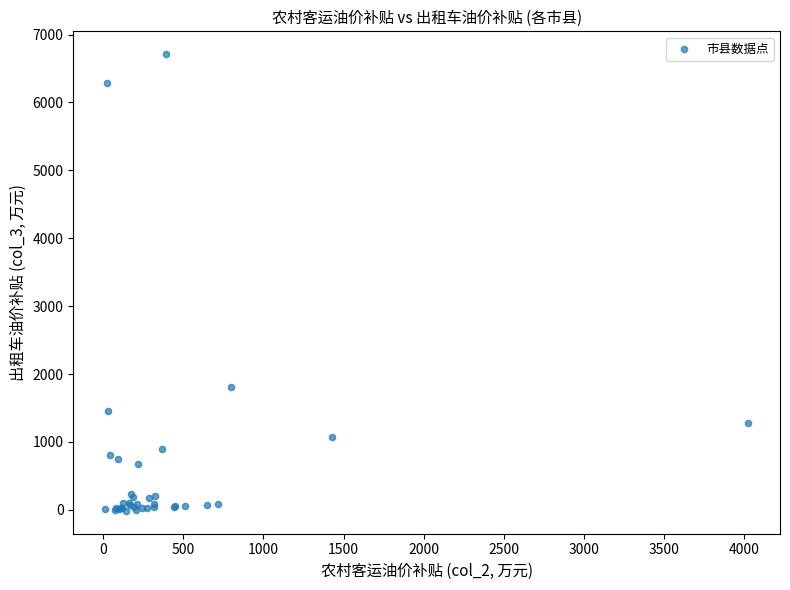

What Y value in the scatter plot is closest to 3348?

1803.0